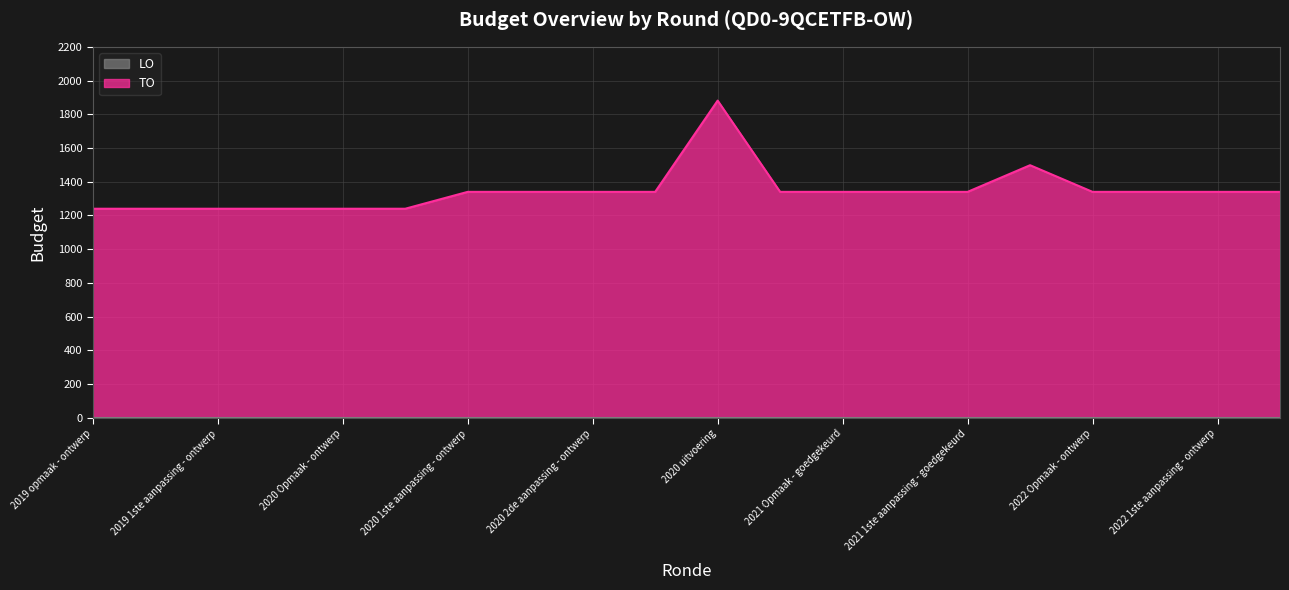

The chart shows a value of 2231 at 2020 Opmaak - ontwerp. True or false?

False